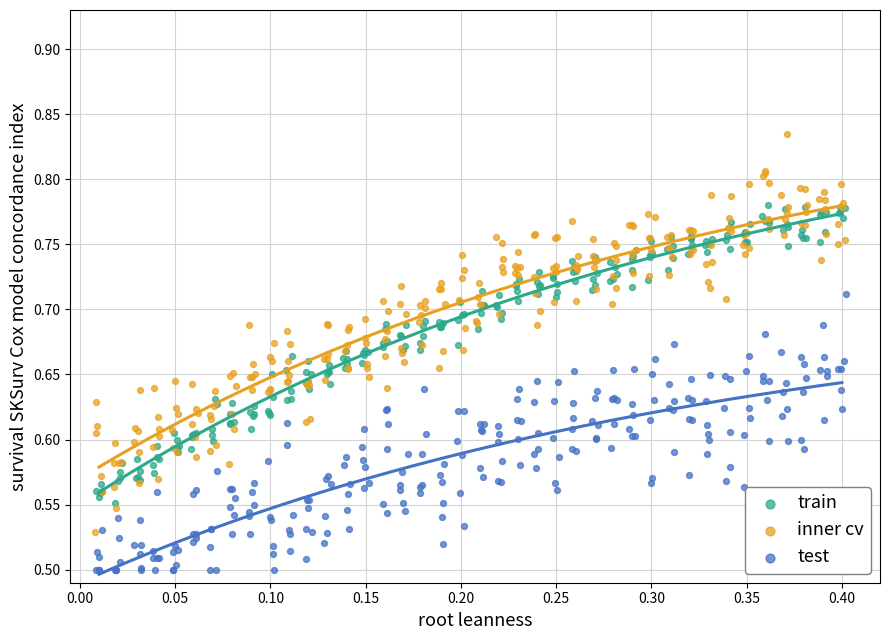

Which series reaches the maximum Y coordinate?

inner cv